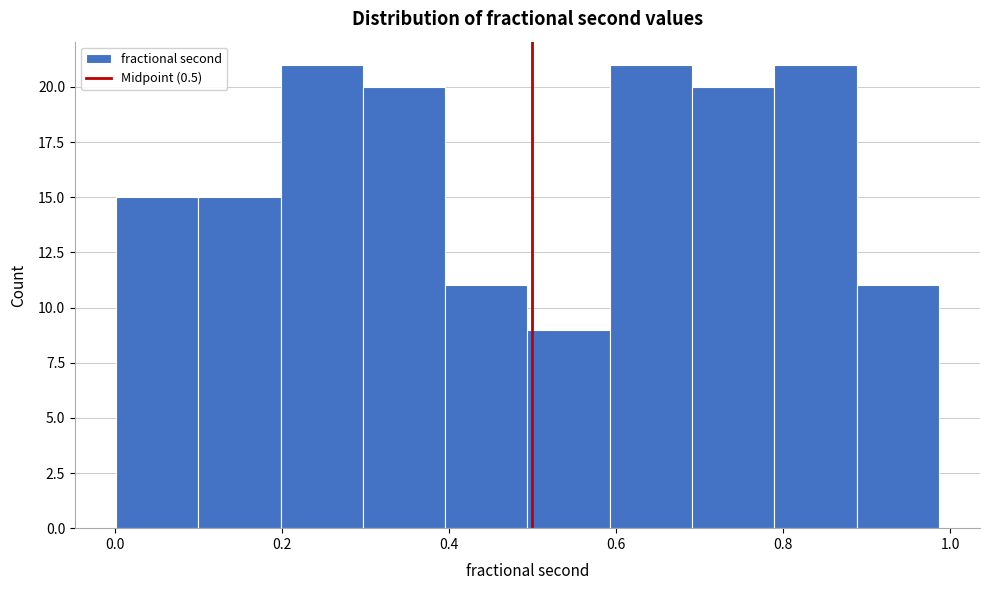

Reading left to right, list every bar in this chart as the range it spans on the x-axis followed by its height. Neither the bar edges nor the heights are printed on the chart, so give them approximately, as read against the axes.

0.00 to 0.10: 15
0.10 to 0.20: 15
0.20 to 0.30: 21
0.30 to 0.40: 20
0.40 to 0.50: 11
0.50 to 0.60: 9
0.60 to 0.70: 21
0.70 to 0.78: 20
0.78 to 0.88: 21
0.88 to 0.98: 11